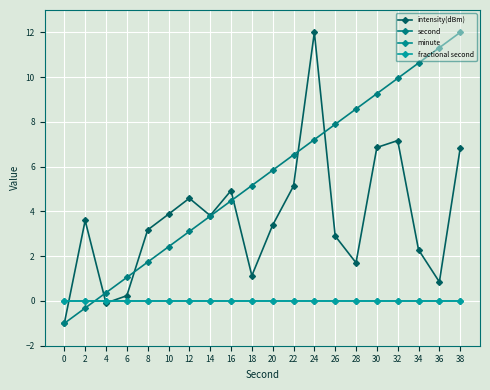

Which series has the largest range (max minus min)?

intensity(dBm)